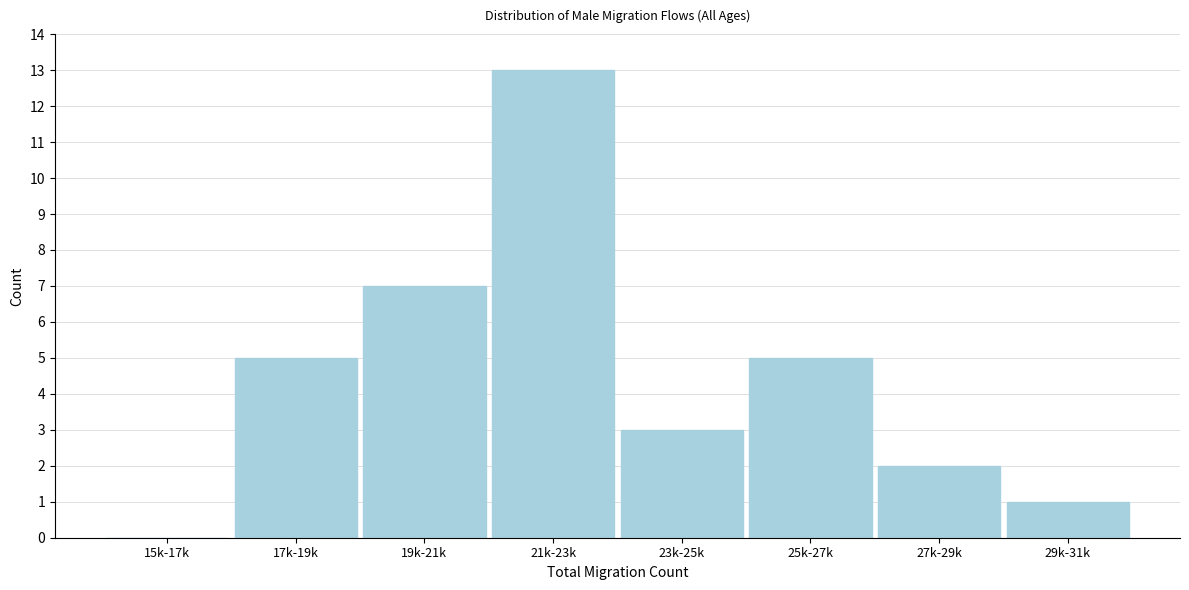

Reading left to right, extract all data points from this chart.

15k-17k=0	17k-19k=5	19k-21k=7	21k-23k=13	23k-25k=3	25k-27k=5	27k-29k=2	29k-31k=1